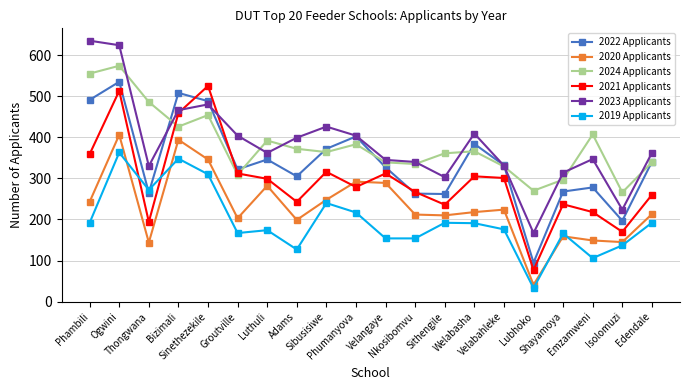

What is the average value of the 2020 Applicants series?

231